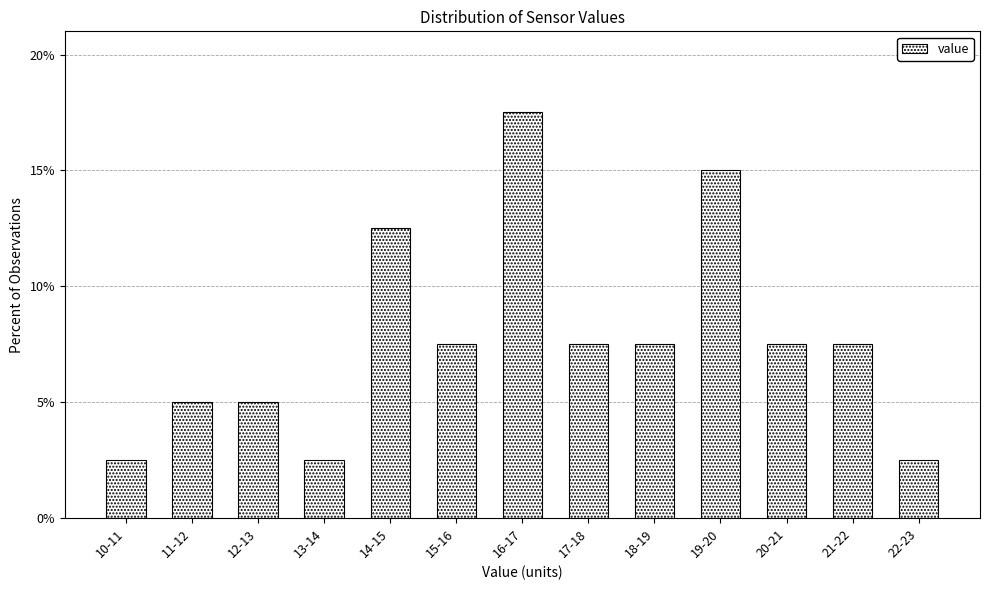

Reading left to right, extract all data points from this chart.

10-11=2.5	11-12=5.0	12-13=5.0	13-14=2.5	14-15=12.5	15-16=7.5	16-17=17.5	17-18=7.5	18-19=7.5	19-20=15.0	20-21=7.5	21-22=7.5	22-23=2.5